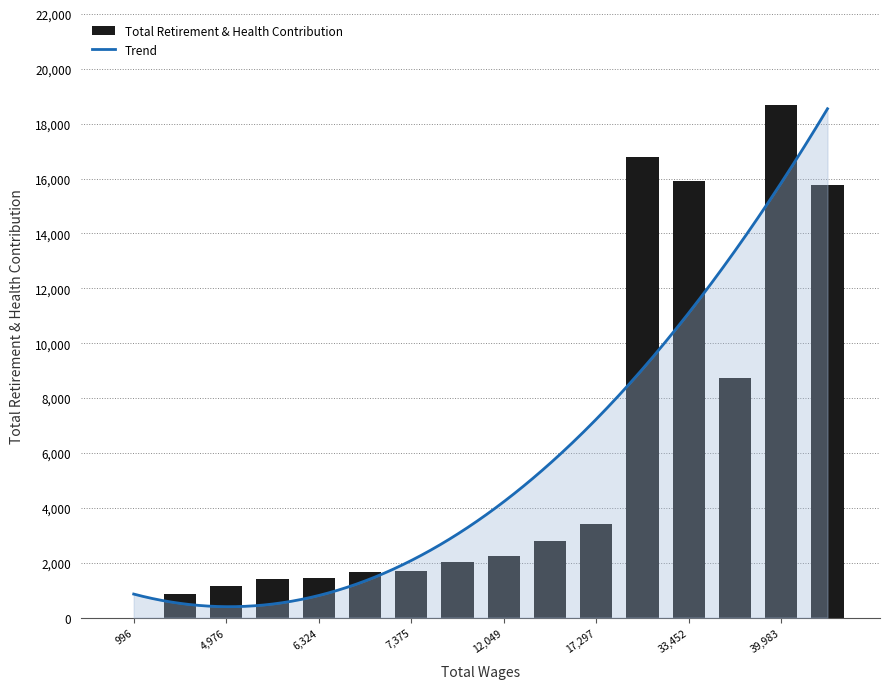

What is the maximum value shown in the chart?

18690